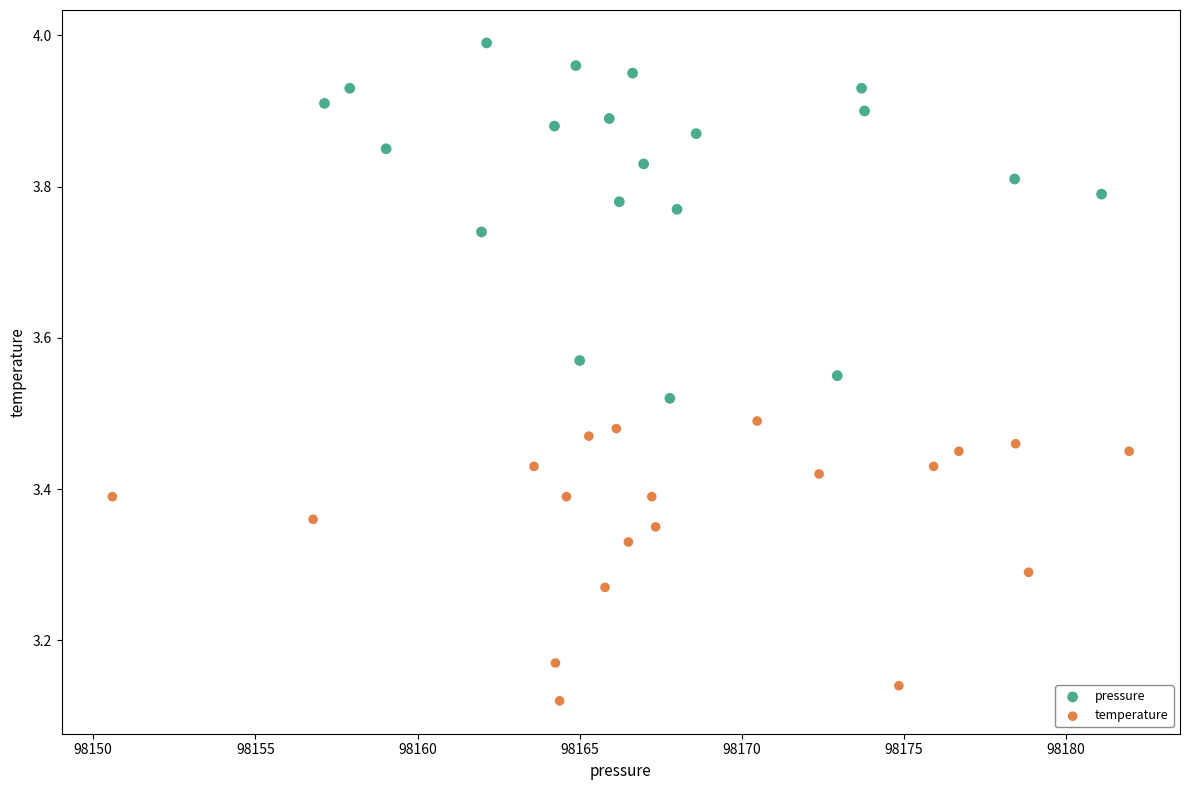

Which series reaches the minimum Y coordinate?

temperature